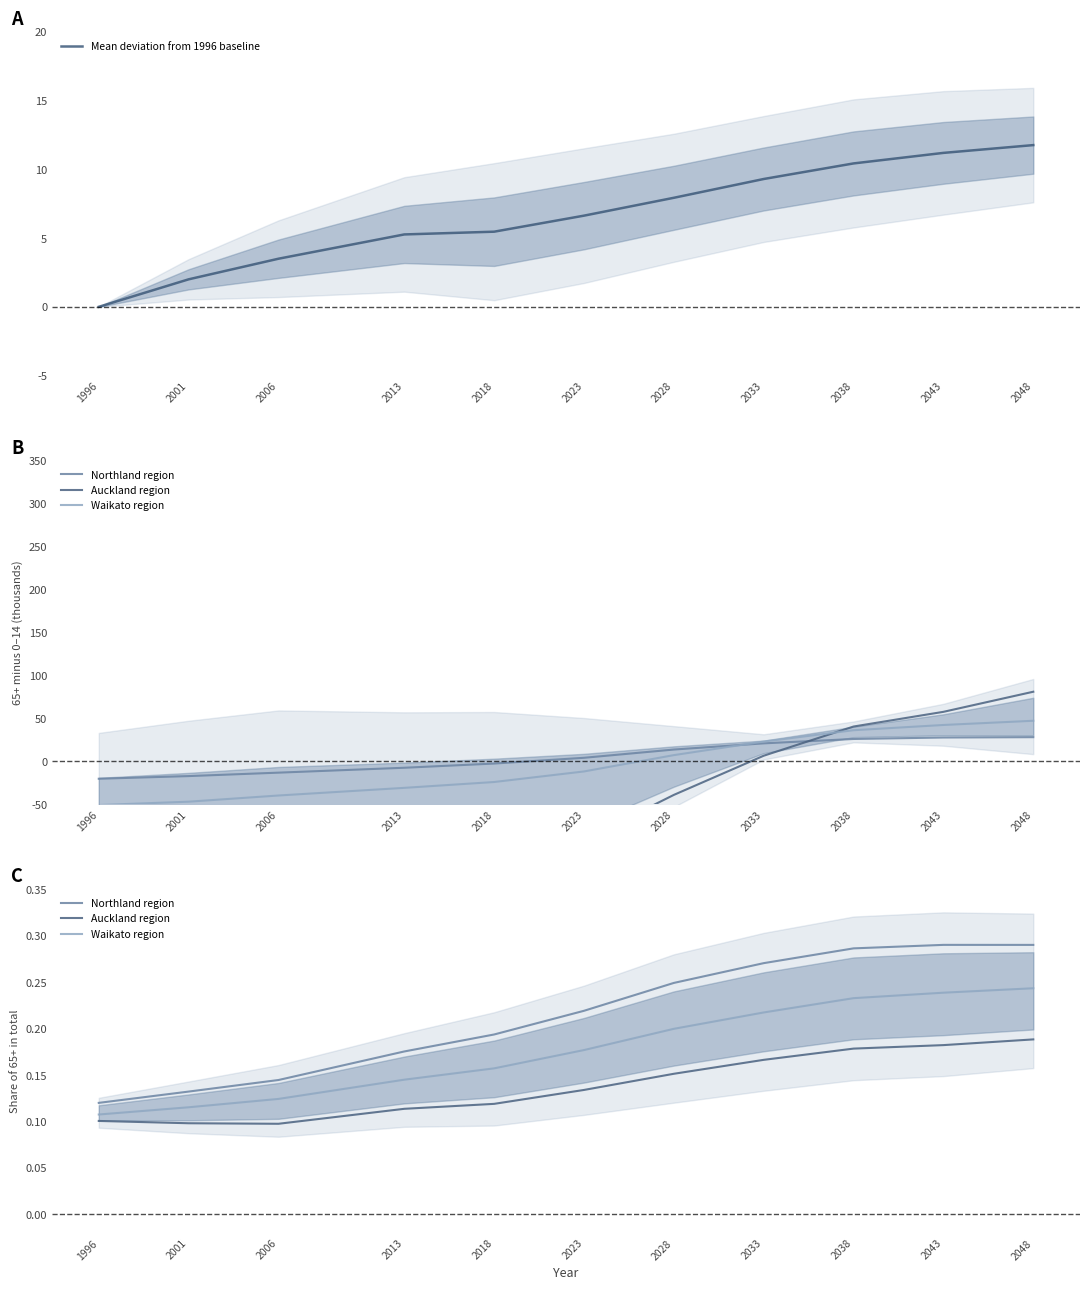

List the series in order of their peak value, lowest first.

Auckland region, Waikato region, Northland region, Mean deviation from 1996 baseline